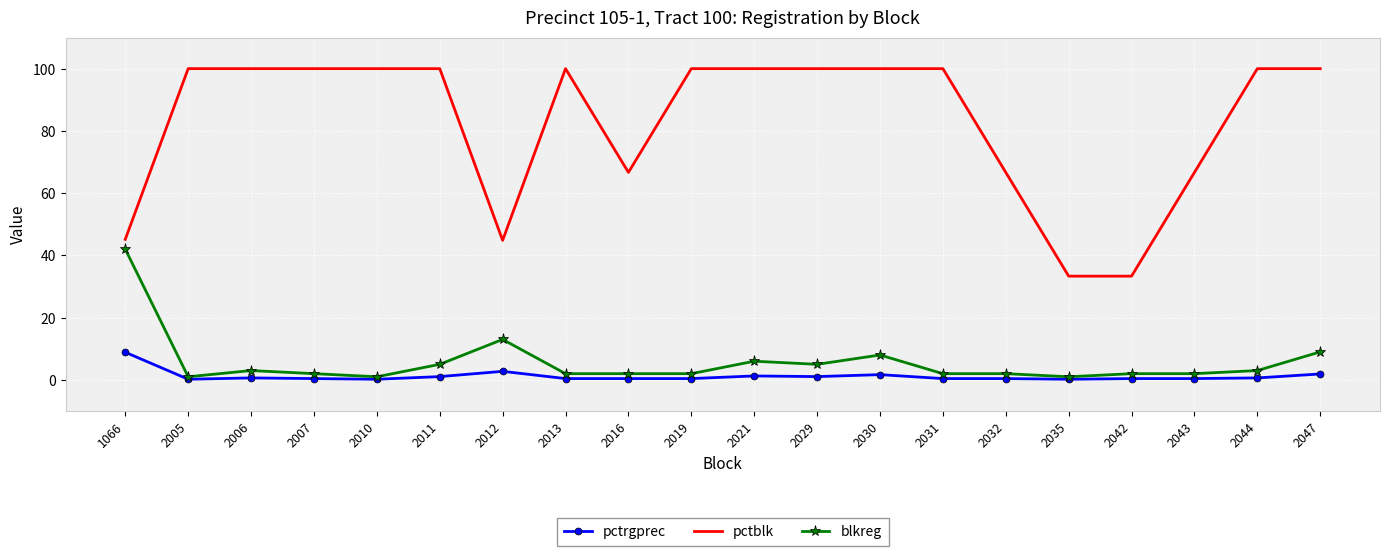

List the series in order of their peak value, highest first.

pctblk, blkreg, pctrgprec